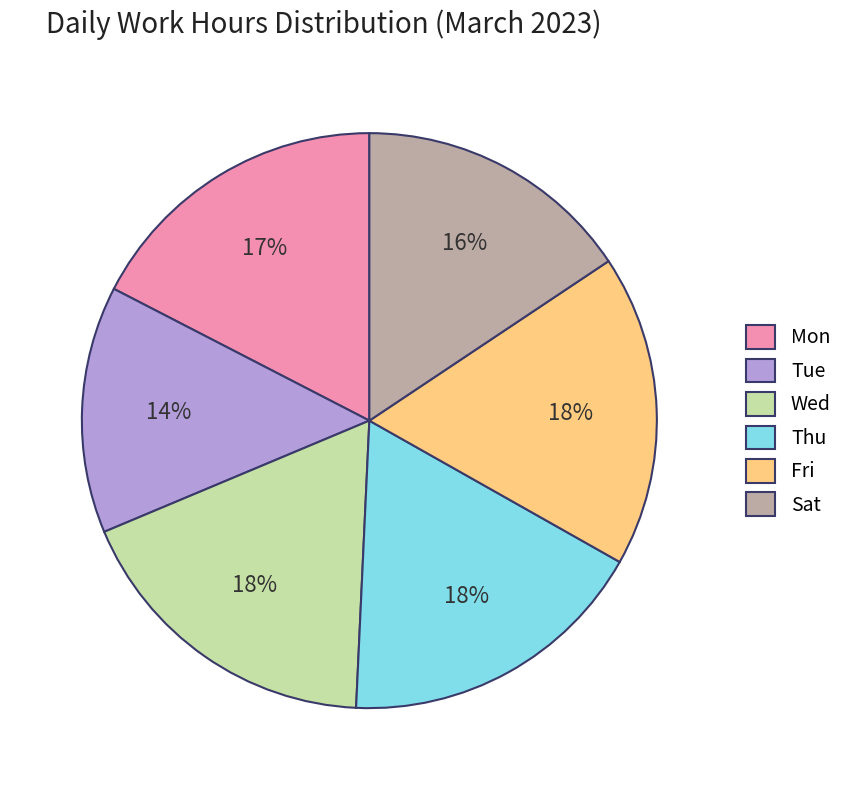

Is Fri the majority of the pie?

No